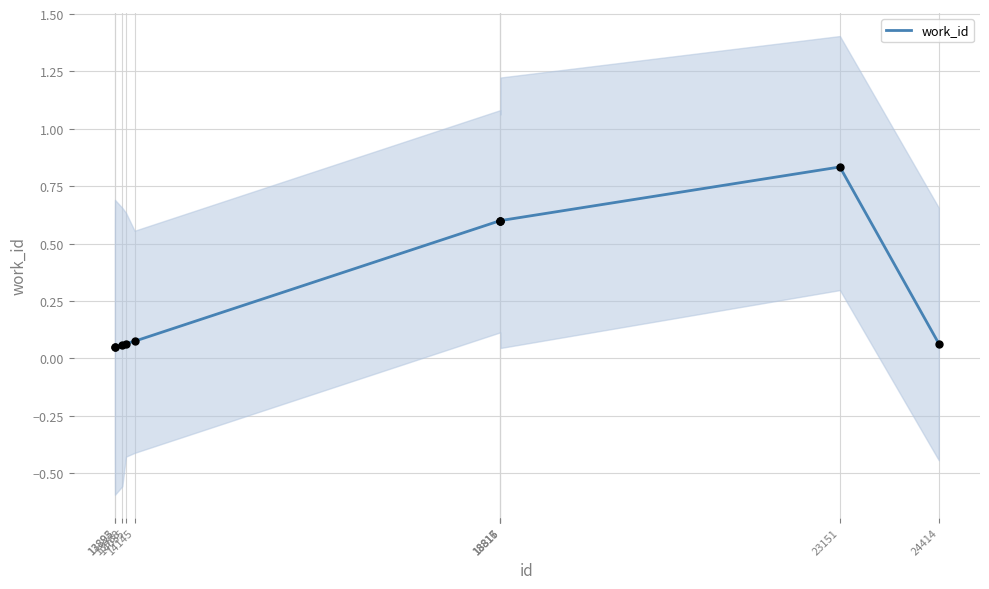

Between 14035 and 18817, which is larger?

18817